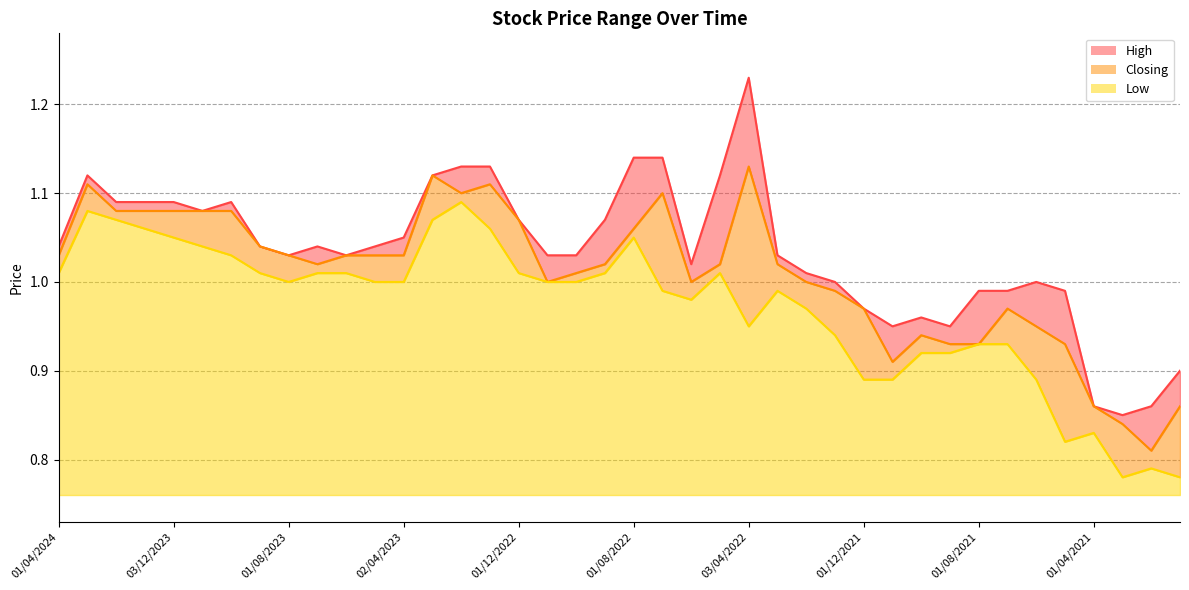

How many interior local valleys does the Closing series have?

6